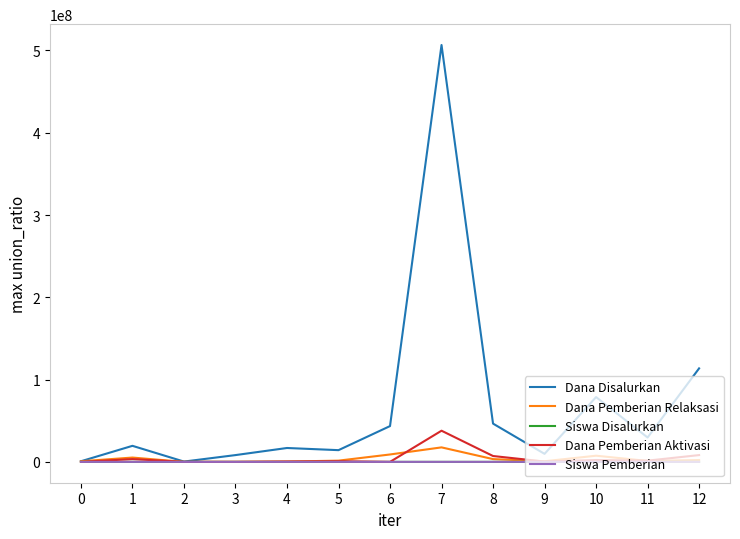

The Dana Pemberian Aktivasi series shows 0 at 3. True or false?

True